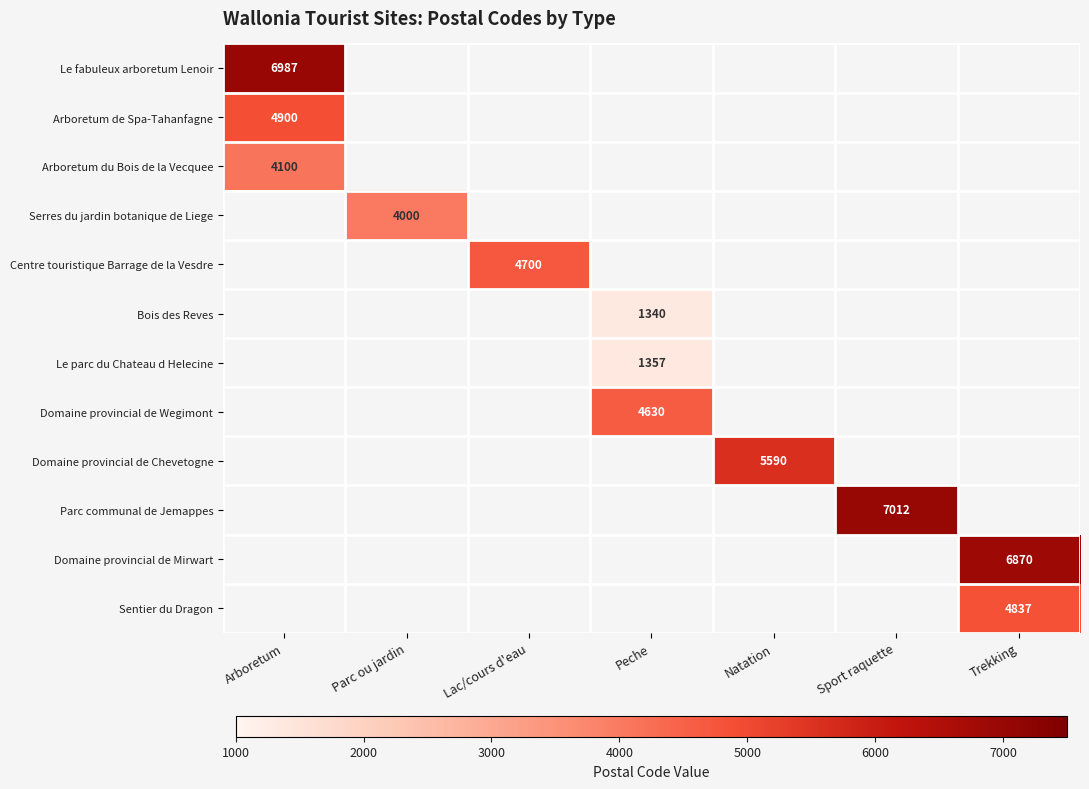

What is the spread (max minus min) of values at Arboretum?

2887.0